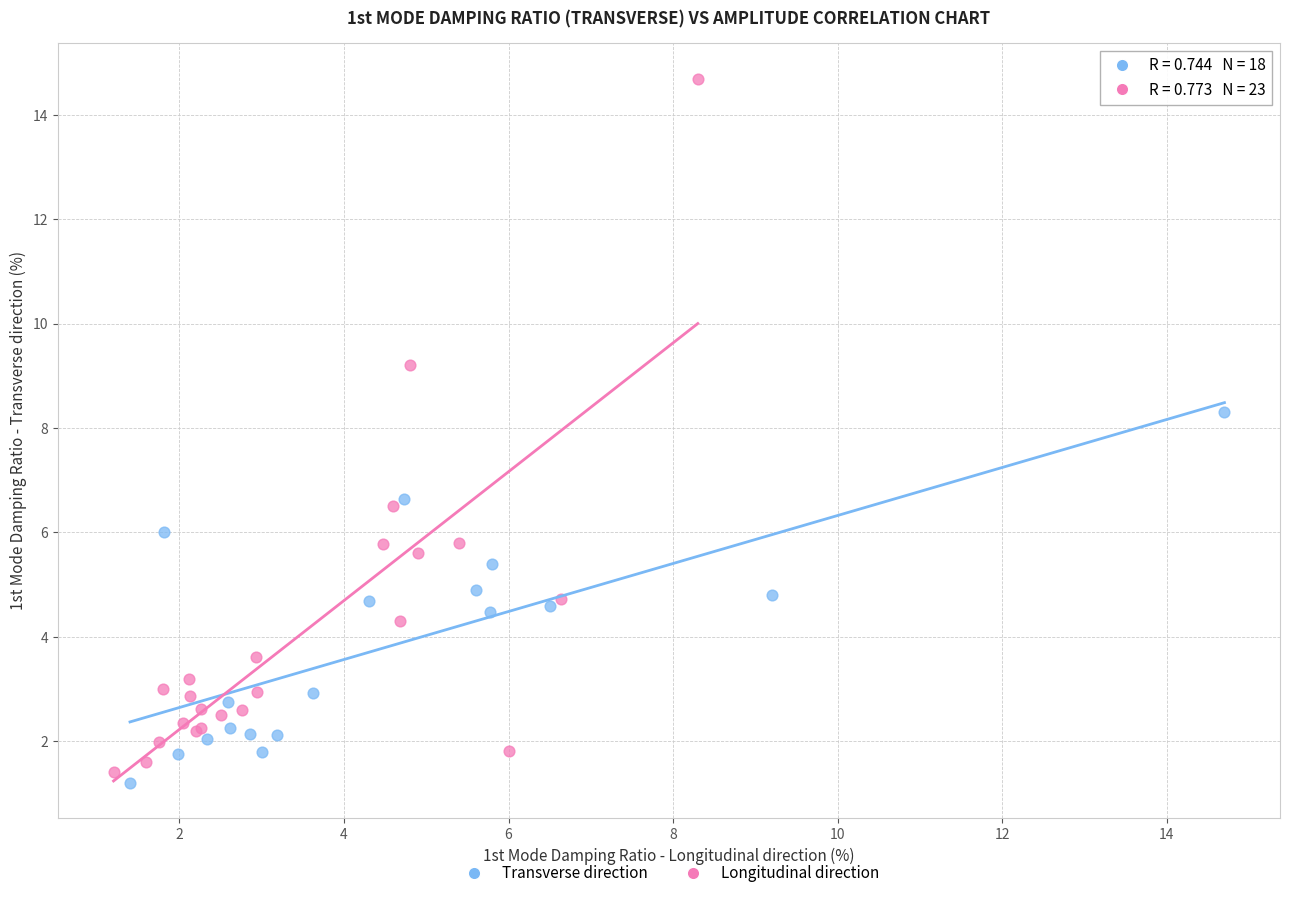

Which series contains the highest Y value?

Longitudinal direction